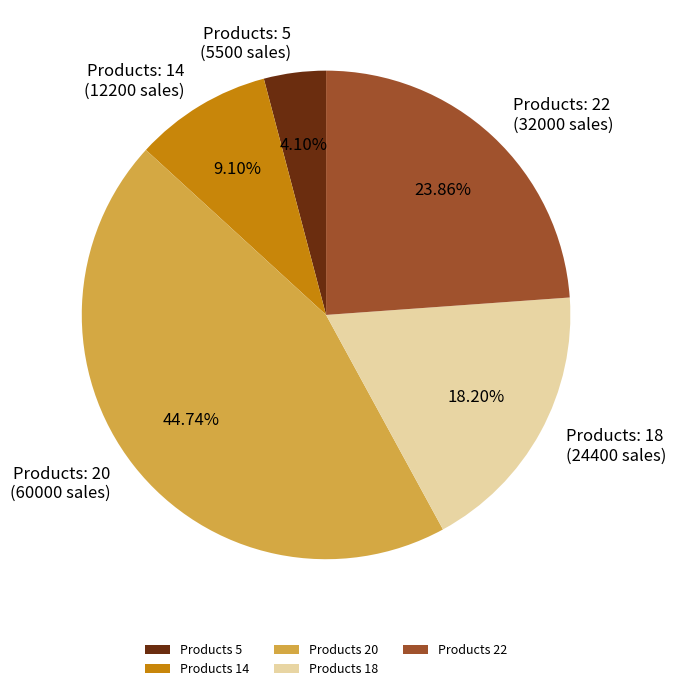

Combined, do Products 5 and Products 18 account for over 50%?

No